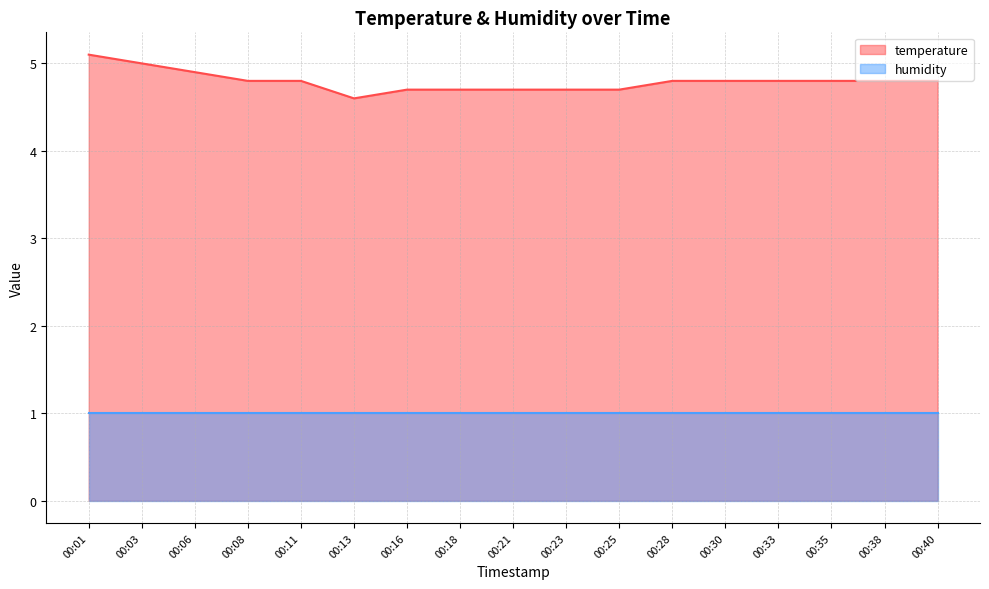

Rank the categories by value from highest to lowest.

00:01, 00:03, 00:06, 00:08, 00:11, 00:28, 00:30, 00:33, 00:35, 00:38, 00:40, 00:16, 00:18, 00:21, 00:23, 00:25, 00:13